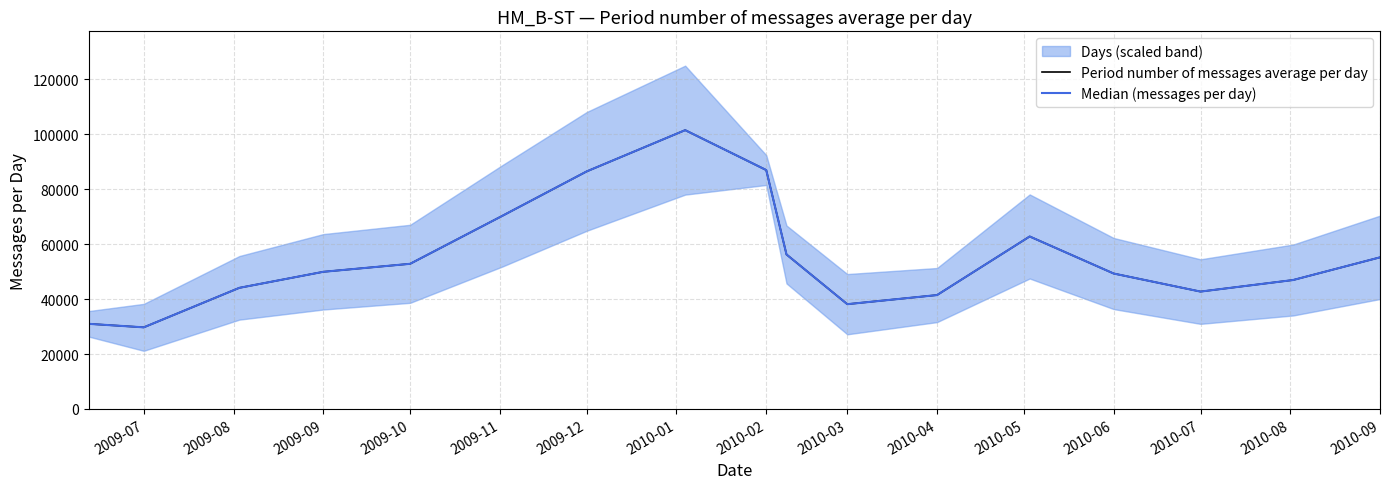

In Period number of messages average per day, how many points are lower than both neighbors (excluding endpoints)?

3